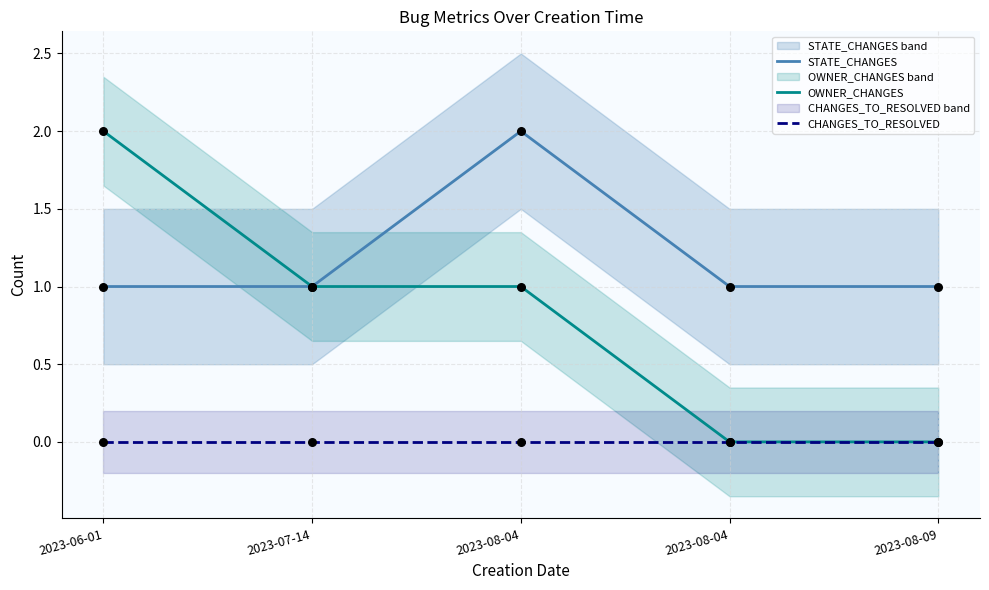

Which series contains the lowest Y value?

OWNER_CHANGES